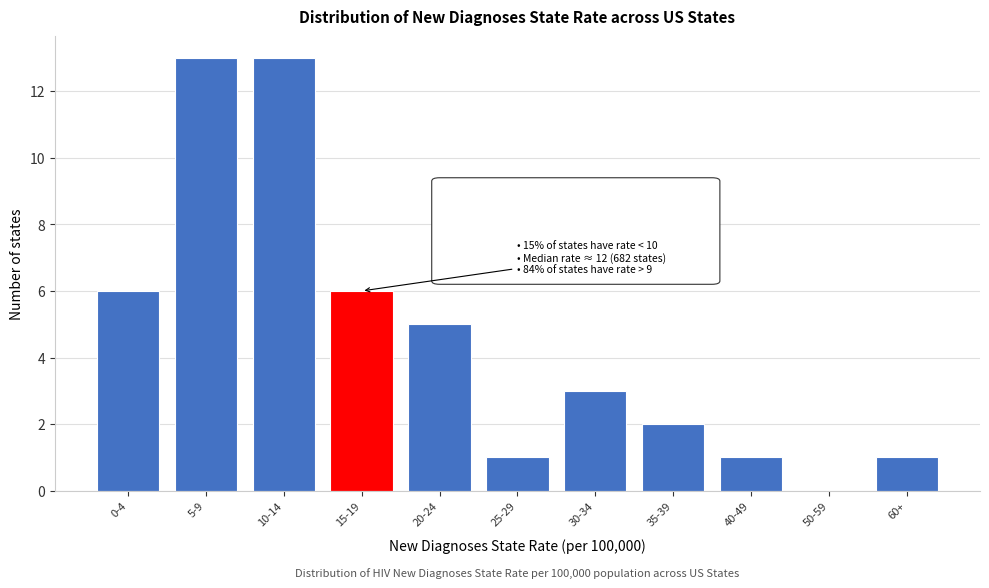

Reading left to right, extract all data points from this chart.

0-4=6	5-9=13	10-14=13	15-19=6	20-24=5	25-29=1	30-34=3	35-39=2	40-49=1	50-59=0	60+=1